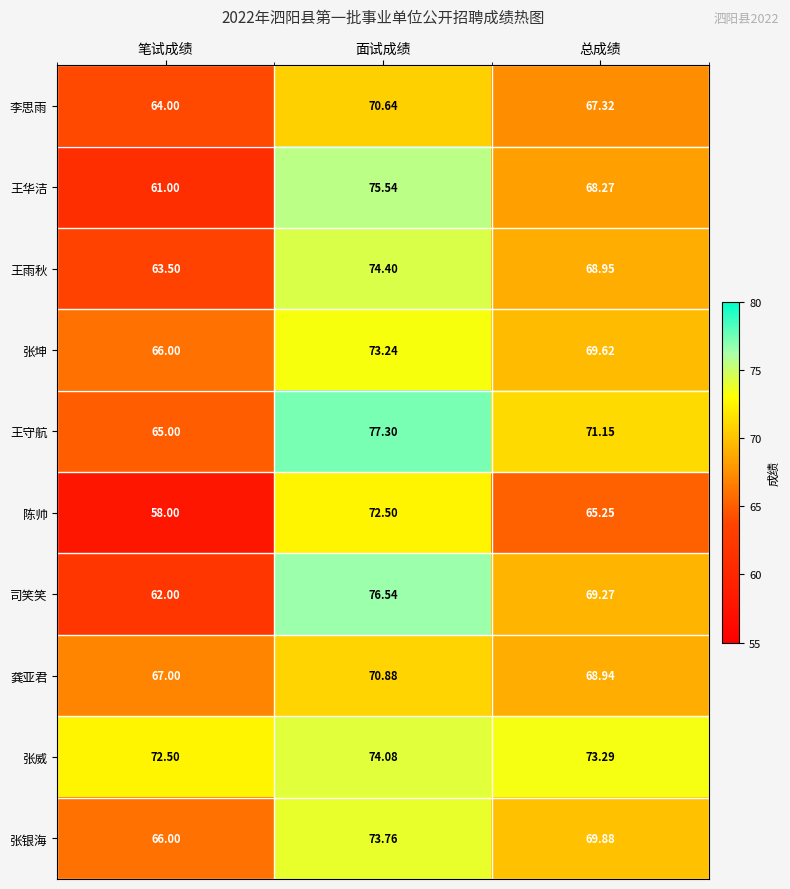

Where does the 龚亚君 series first go above 68?

面试成绩